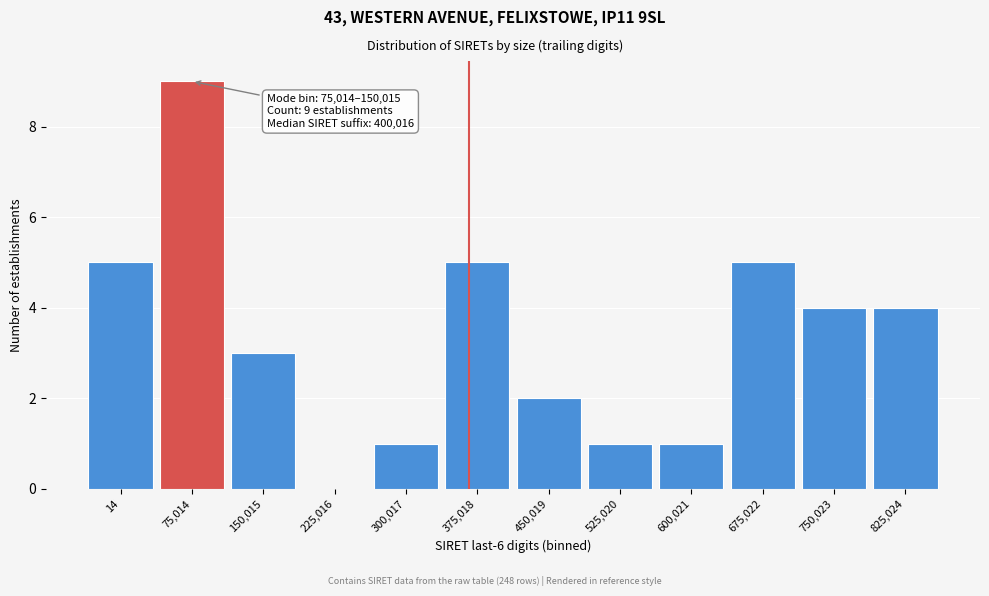

Reading left to right, transcribe all the data shown in this chart.

14=5	75,014=9	150,015=3	225,016=0	300,017=1	375,018=5	450,019=2	525,020=1	600,021=1	675,022=5	750,023=4	825,024=4